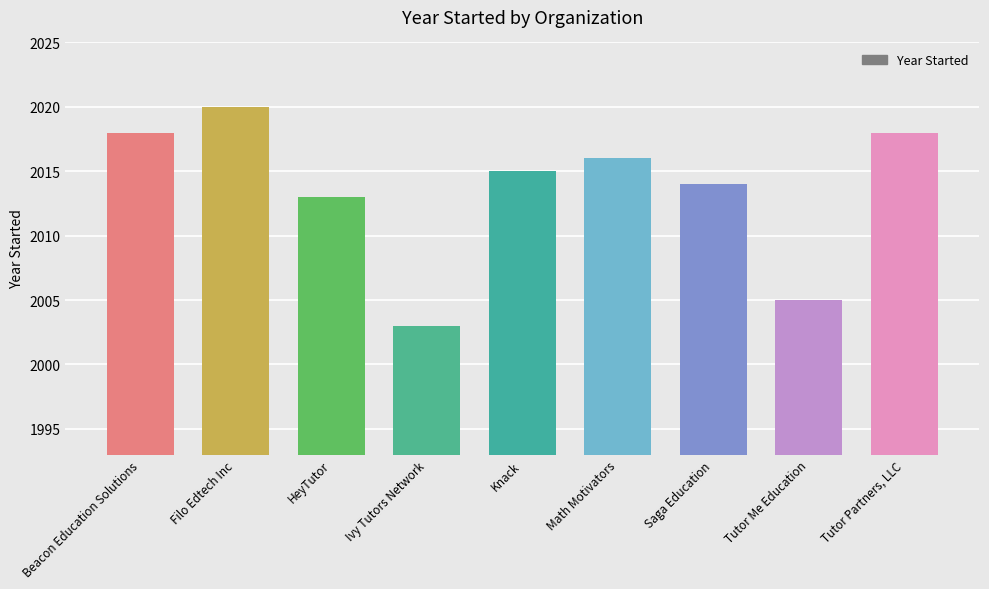

What is the average value?

2014